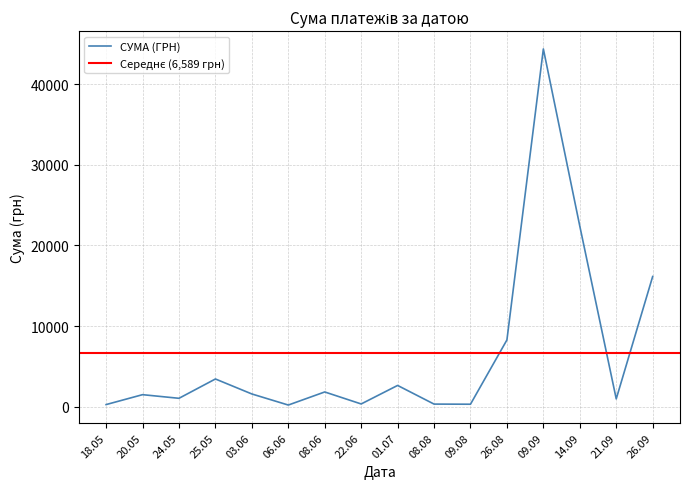

True or false: the data shows 56.6 at 14.09.2016.

False